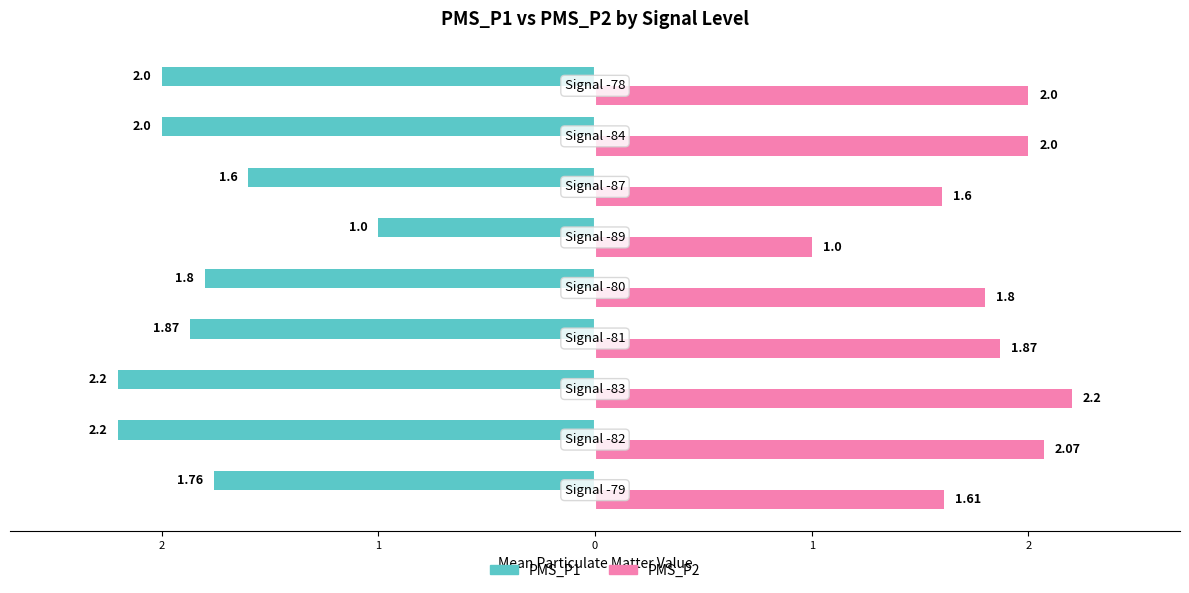

What are all the series names shown in the legend?

PMS_P1, PMS_P2